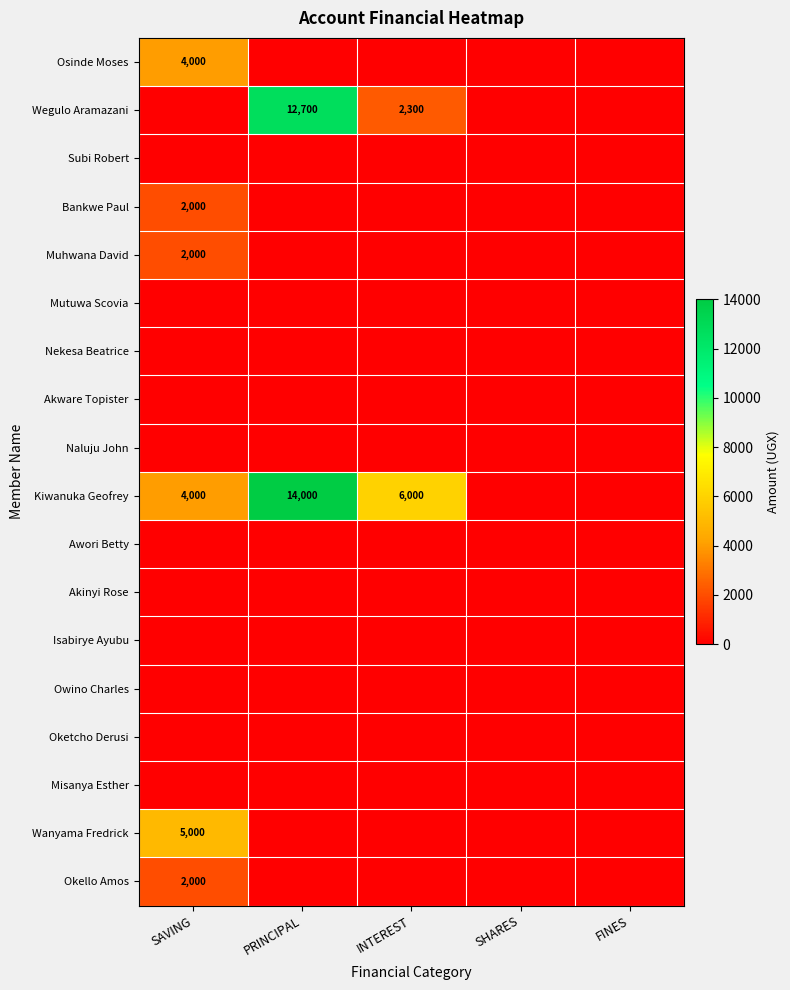

The Okello Amos series shows 2000 at SAVING. True or false?

True